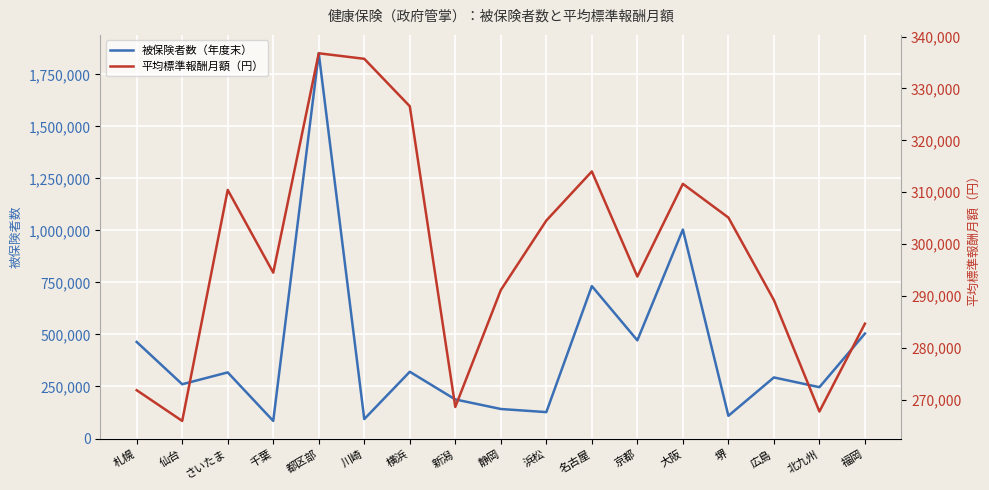

Where is the first local minimum for 平均標準報酬月額（円）?

仙台